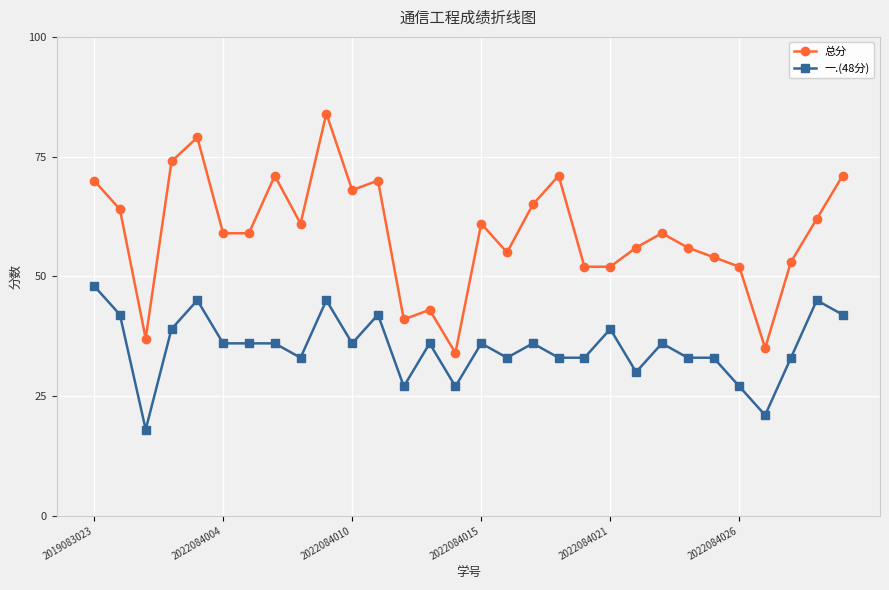

What is the sum of all 总分 values?

1768